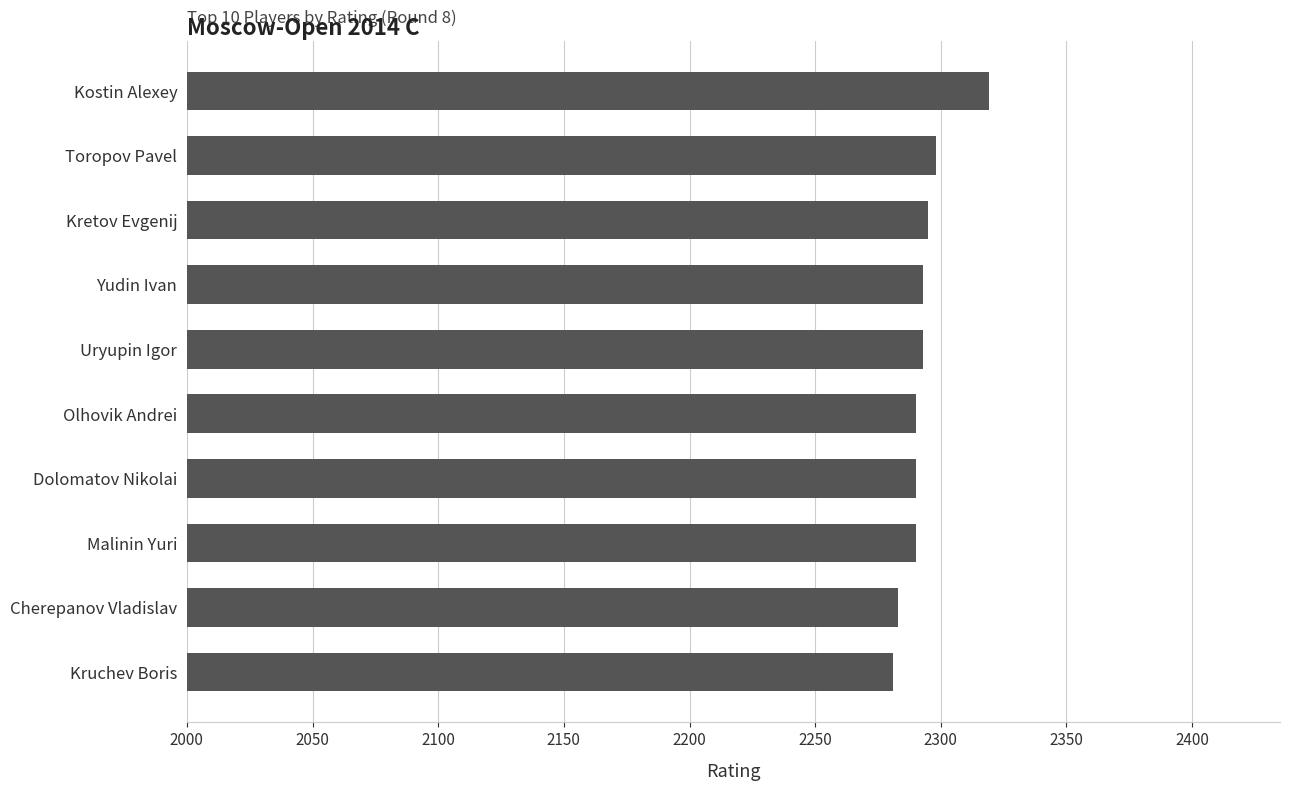

Reading bottom to top, what are all the values shown in this chart?

Kruchev Boris=2281	Cherepanov Vladislav=2283	Malinin Yuri=2290	Dolomatov Nikolai=2290	Olhovik Andrei=2290	Uryupin Igor=2293	Yudin Ivan=2293	Kretov Evgenij=2295	Toropov Pavel=2298	Kostin Alexey=2319